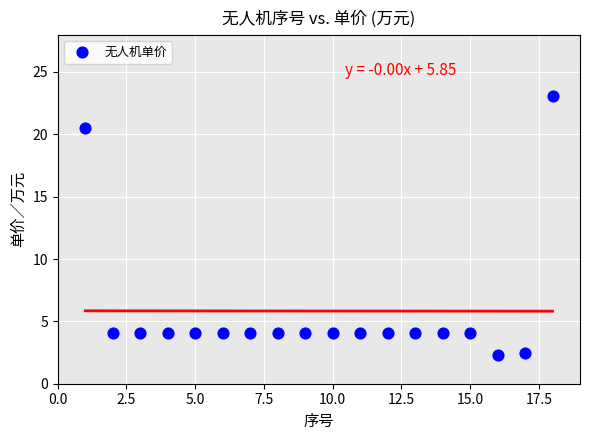

What is the range of X values (max minus min)?

17.0